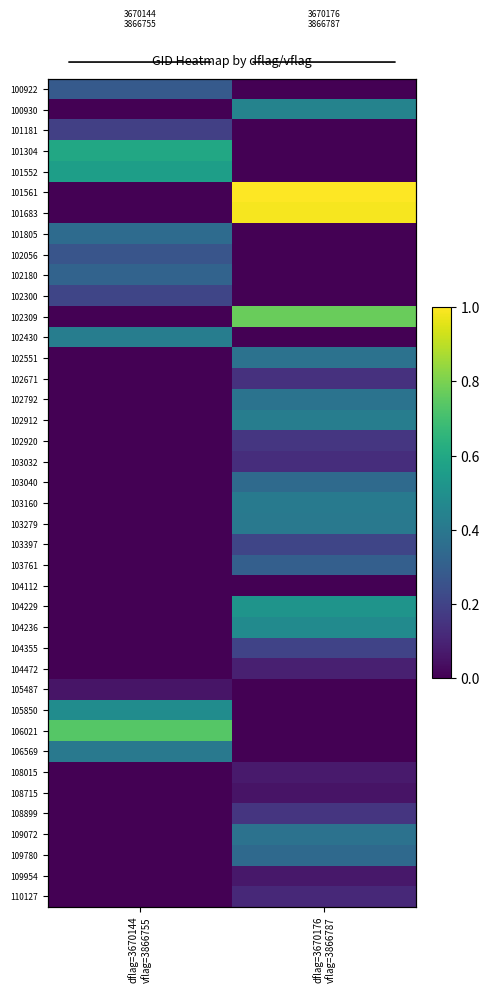

True or false: 102056 has a value of 0.3 at dflag=3670144 vflag=3866755.

True